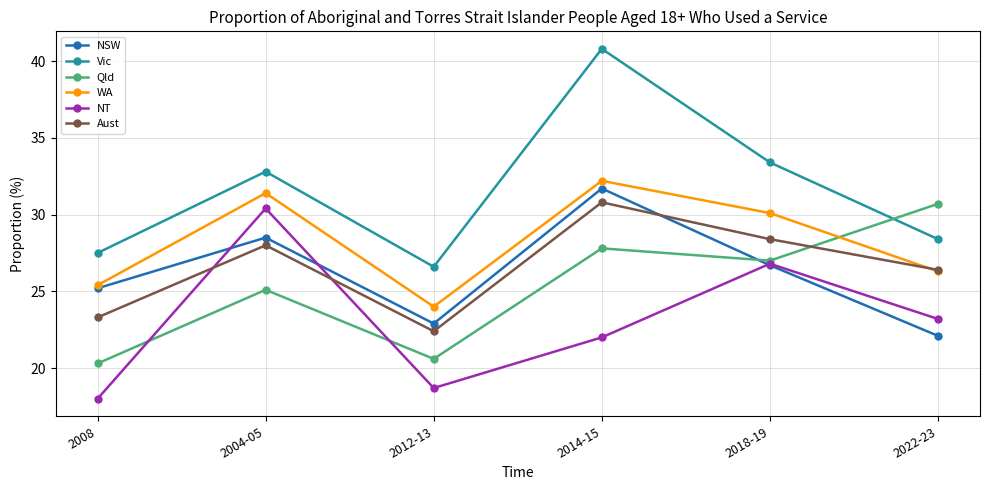

Where does the NSW series first go above 26?

2004-05